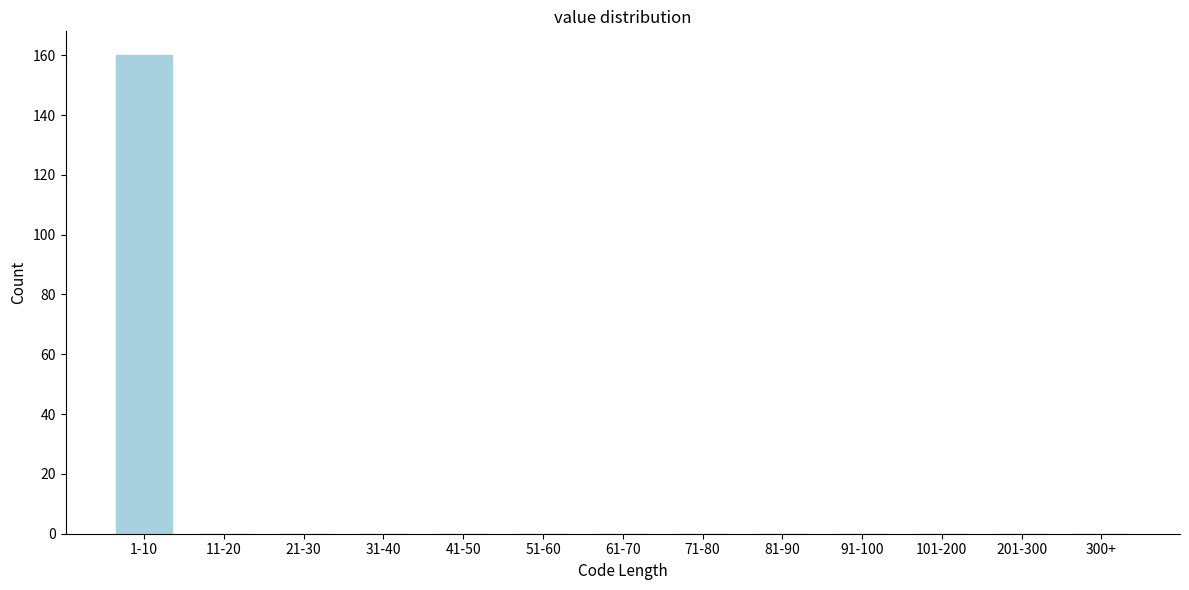

Reading left to right, what are all the values shown in this chart?

1-10=160	11-20=0	21-30=0	31-40=0	41-50=0	51-60=0	61-70=0	71-80=0	81-90=0	91-100=0	101-200=0	201-300=0	300+=0